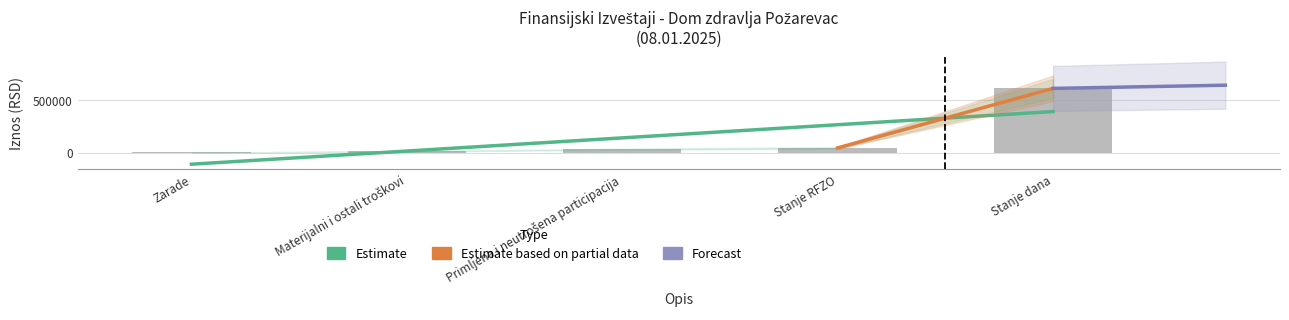

What is the label of the 2nd bar from the left?

Materijalni i ostali troškovi